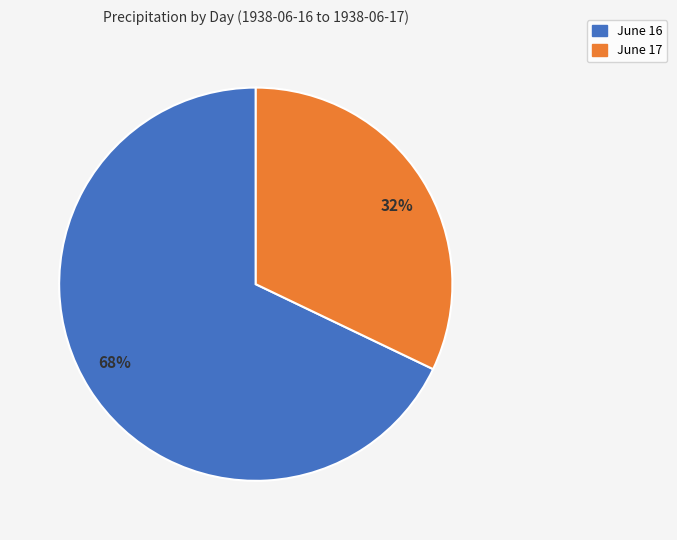

To the nearest percent, what percentage of the pie is 32%?

32%